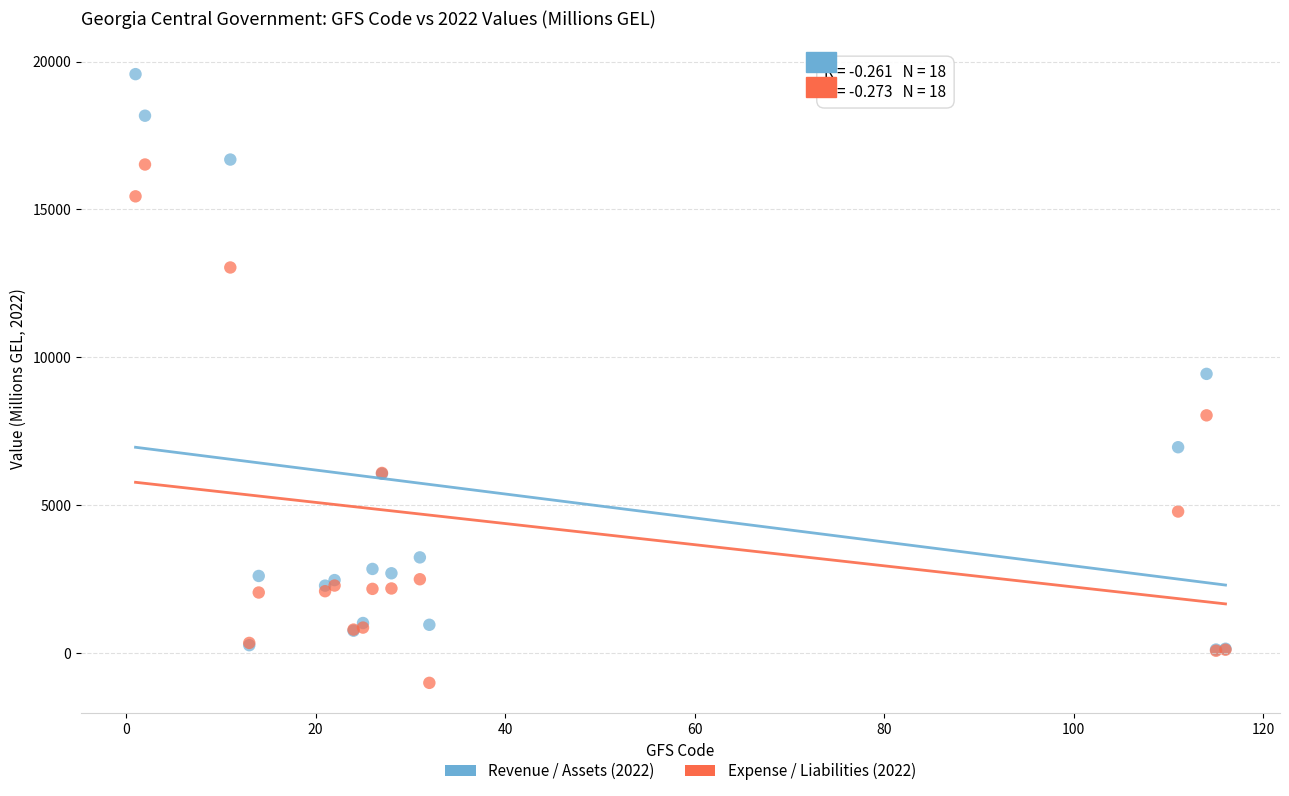

What are all the series names shown in the legend?

Revenue / Assets (2022), Expense / Liabilities (2022)